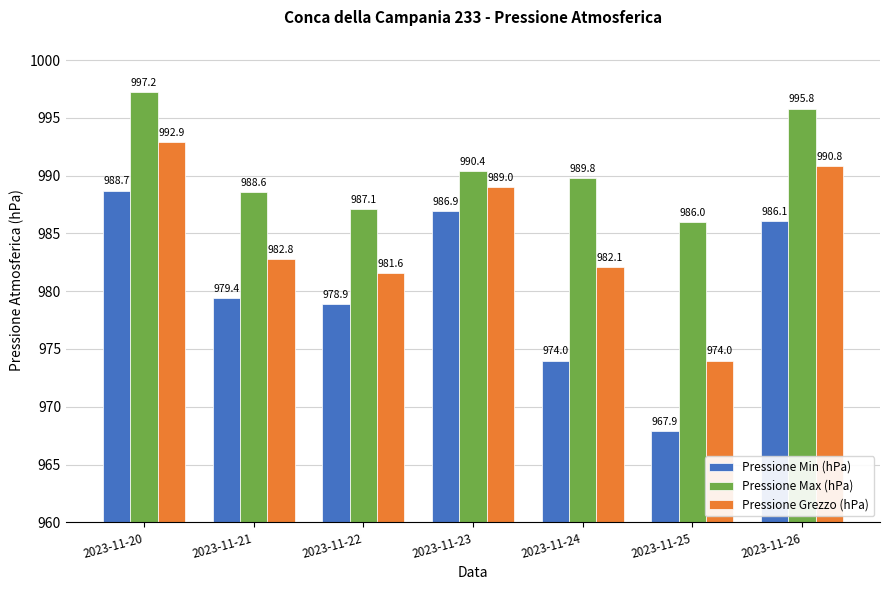

Reading left to right, what are all the values shown in this chart?

Pressione Min (hPa): 2023-11-20=988.7	2023-11-21=979.4	2023-11-22=978.9	2023-11-23=986.9	2023-11-24=974.0	2023-11-25=967.9	2023-11-26=986.1
Pressione Max (hPa): 2023-11-20=997.2	2023-11-21=988.6	2023-11-22=987.1	2023-11-23=990.4	2023-11-24=989.8	2023-11-25=986.0	2023-11-26=995.8
Pressione Grezzo (hPa): 2023-11-20=992.9	2023-11-21=982.8	2023-11-22=981.6	2023-11-23=989.0	2023-11-24=982.1	2023-11-25=974.0	2023-11-26=990.8